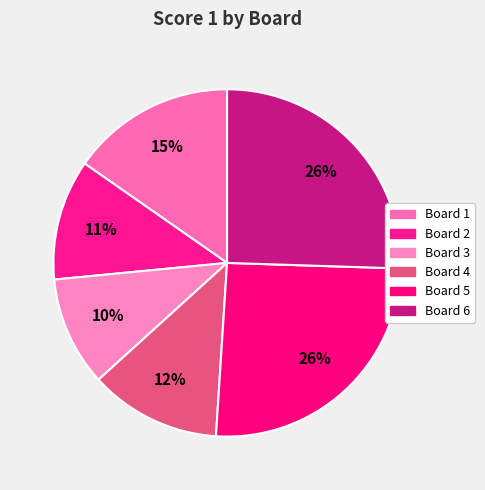

How many segments does this pie chart have?

6